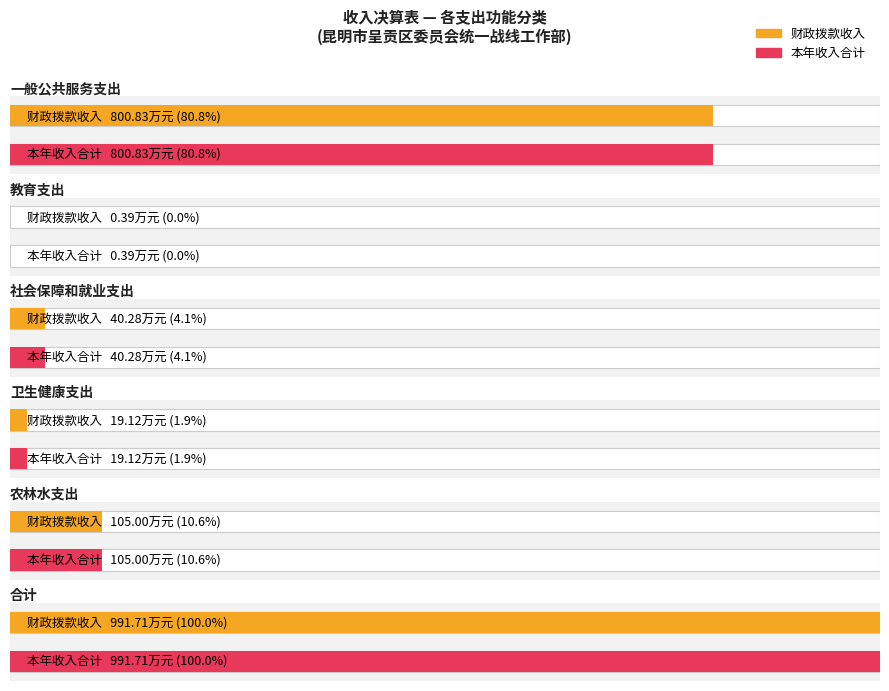

At how many categories does at least one series exceed 163?

2